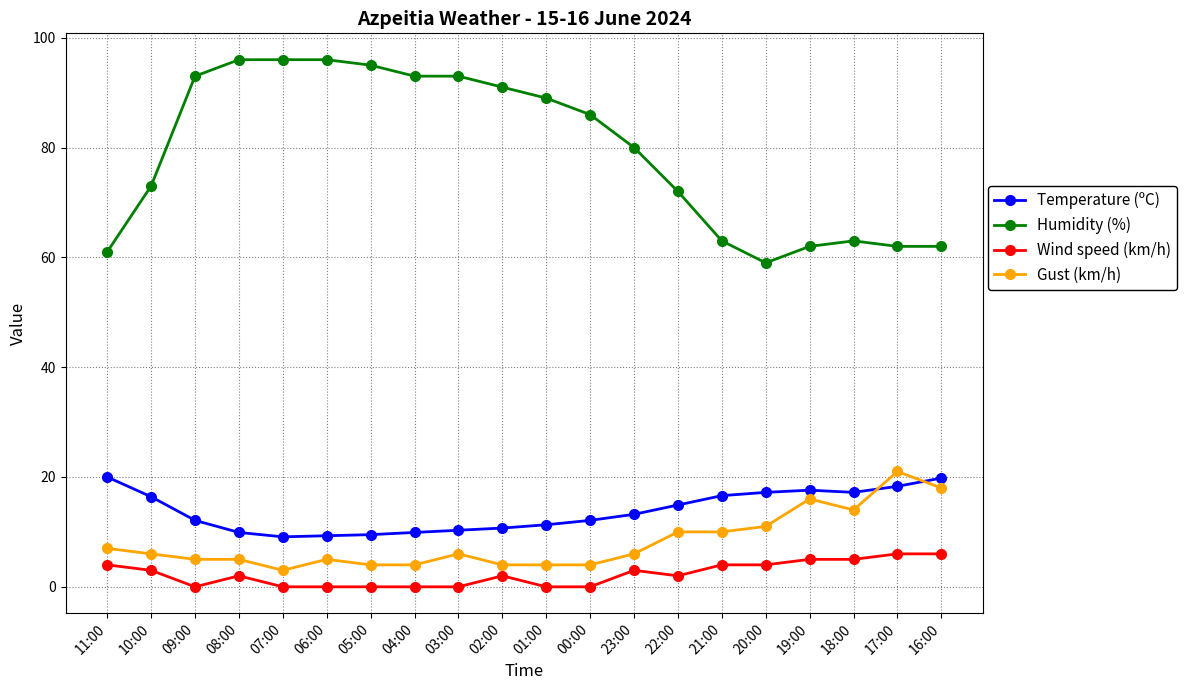

True or false: Wind speed (km/h) and Gust (km/h) cross at least once.

False